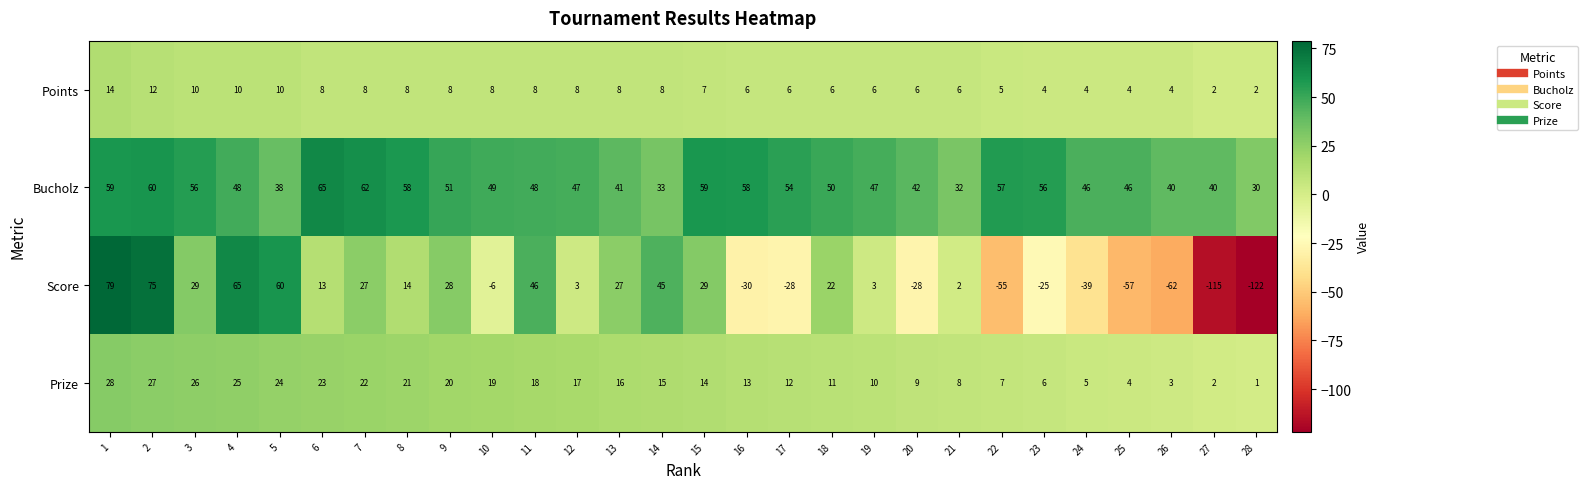

Is the value of Points at 4 greater than the value of Bucholz at 23?

No